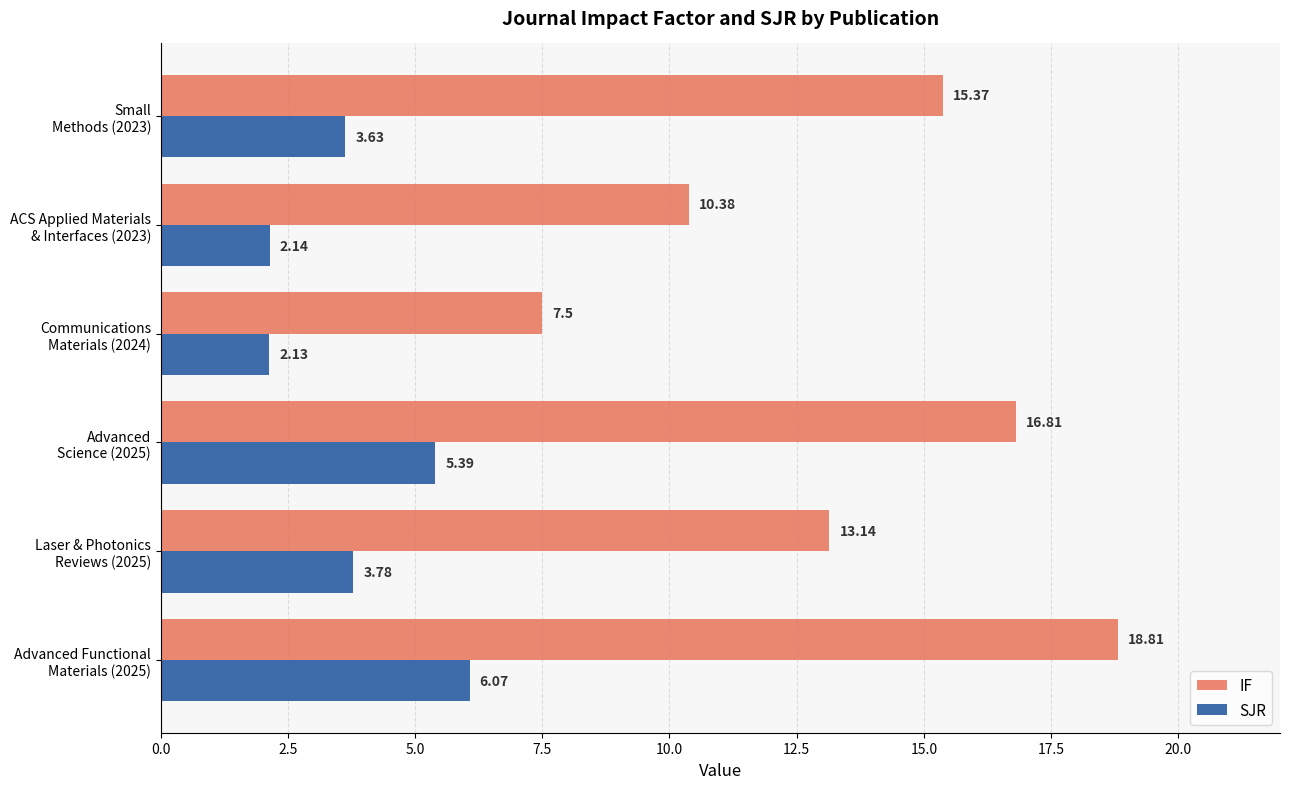

Rank the categories by SJR value from lowest to highest.

Communications
Materials (2024), ACS Applied Materials
& Interfaces (2023), Small
Methods (2023), Laser & Photonics
Reviews (2025), Advanced
Science (2025), Advanced Functional
Materials (2025)